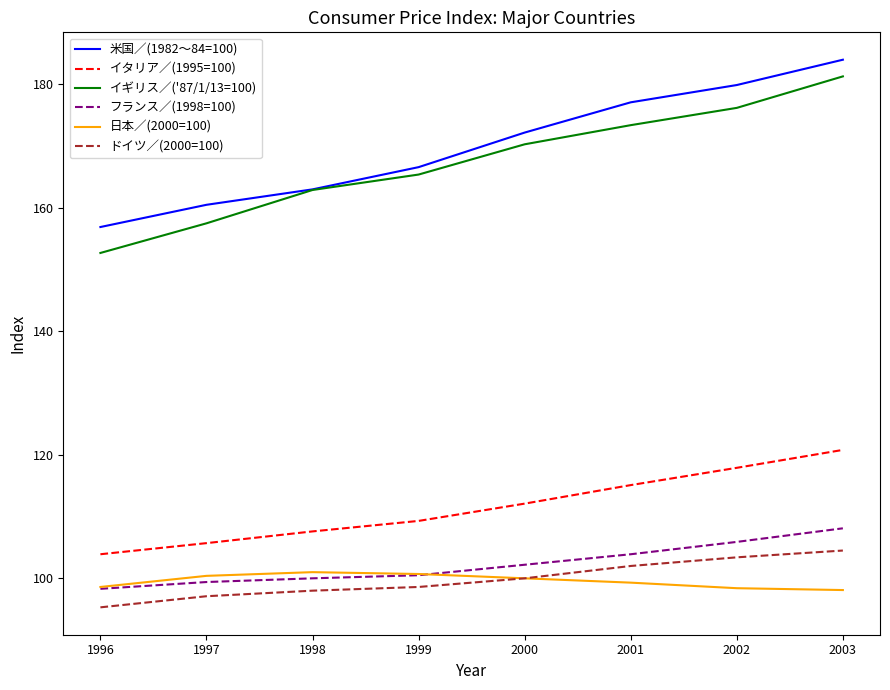

The 米国／(1982～84=100) series shows 68.4 at 2000. True or false?

False